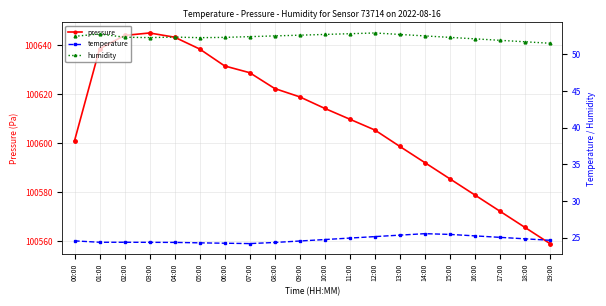

Reading left to right, list all the values displayed in this chart.

pressure: 100601.0	100638.5	100643.9	100644.9	100643.2	100638.4	100631.5	100628.8	100622.3	100618.9	100614.2	100609.8	100605.4	100598.7	100592.1	100585.5	100578.9	100572.3	100565.7	100559.1
temperature: 24.6	24.4	24.4	24.4	24.4	24.3	24.2	24.2	24.4	24.6	24.8	24.9	25.1	25.4	25.6	25.4	25.2	25.1	24.9	24.6
humidity: 52.4	52.8	52.3	52.3	52.3	52.3	52.3	52.4	52.5	52.6	52.7	52.8	52.9	52.7	52.5	52.3	52.1	51.9	51.7	51.5